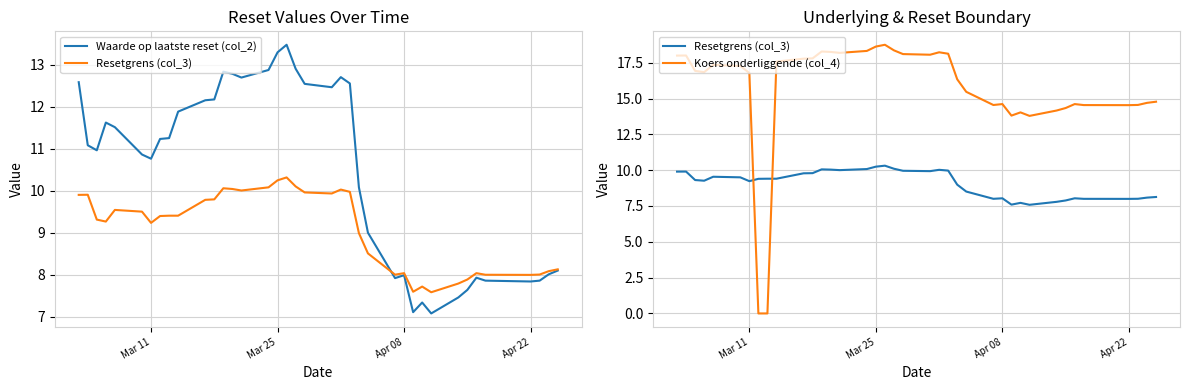

What are all the series names shown in the legend?

Waarde op laatste reset (col_2), Resetgrens (col_3), Koers onderliggende (col_4)